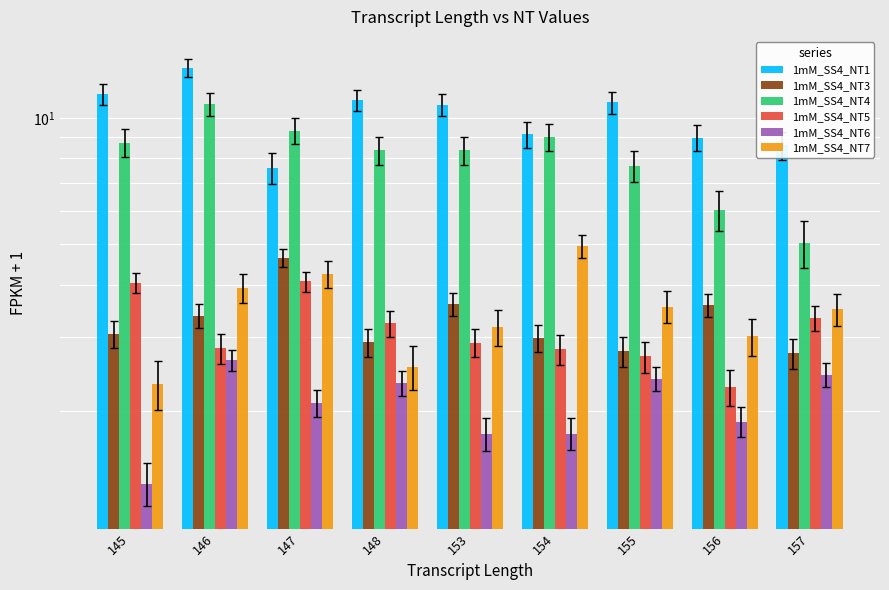

What is the difference between the maximum and minimum values in the 1mM_SS4_NT4 series?

5.7